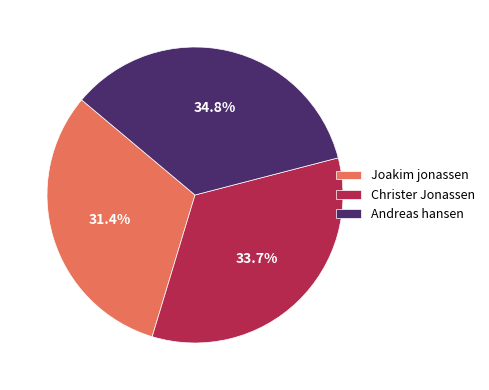

What is the total percentage of Andreas hansen and Christer Jonassen?

68.6%